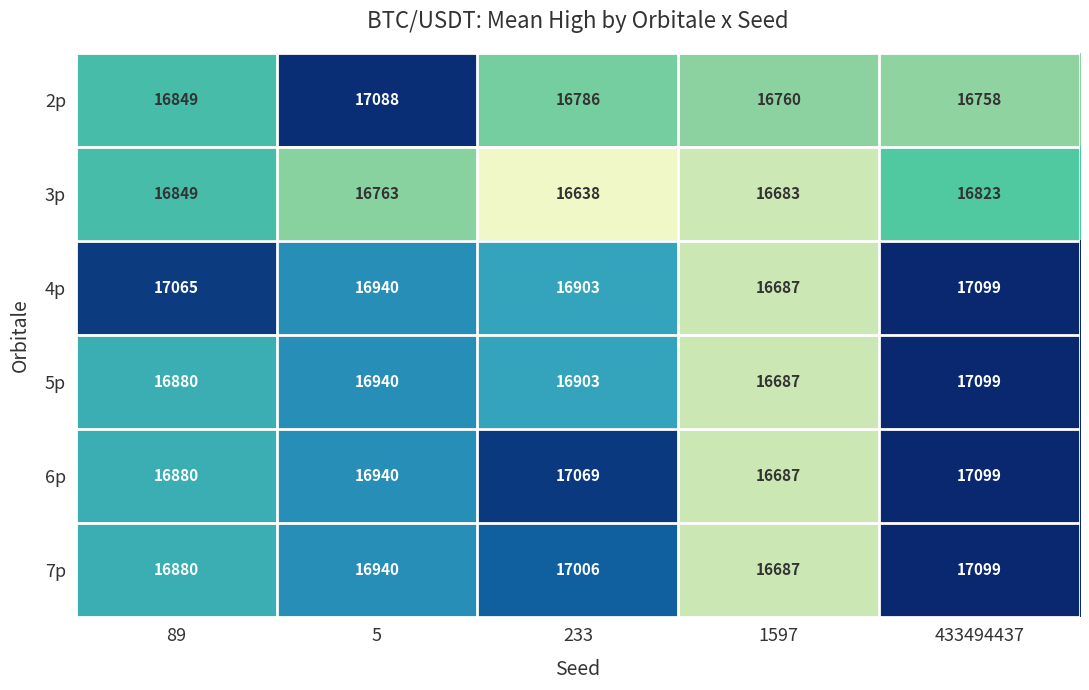

What is the difference between the highest and lowest values at 233?

431